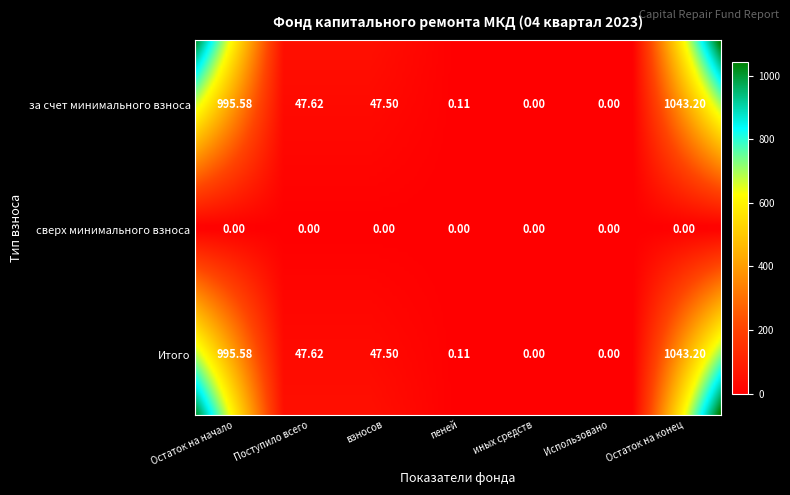

At how many categories does at least one series exceed 265?

2